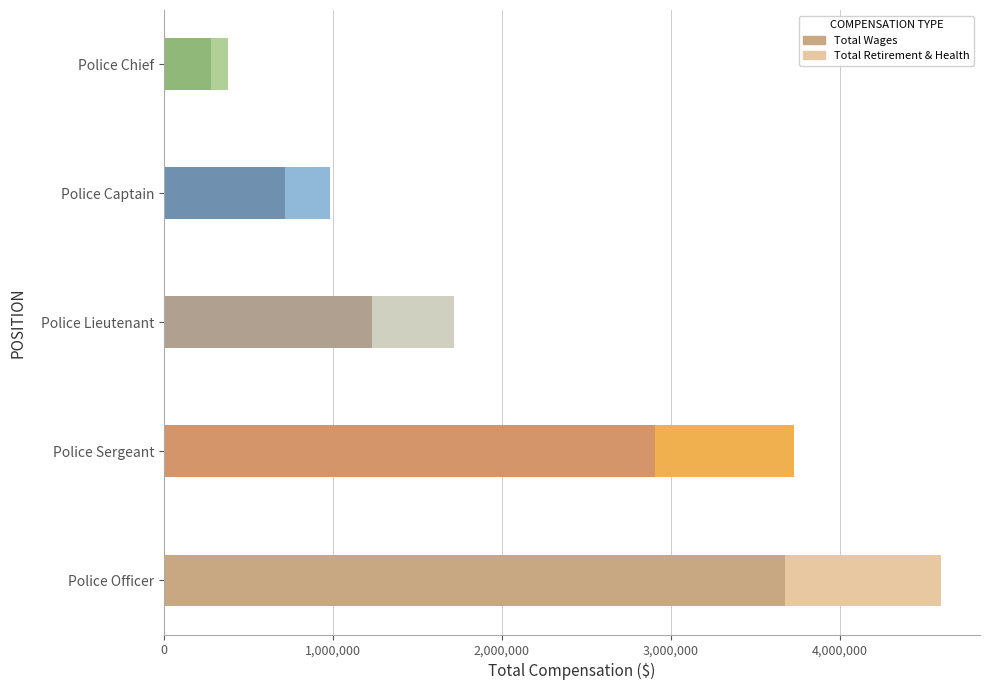

At which category is the sum across all series the highest?

Police Officer